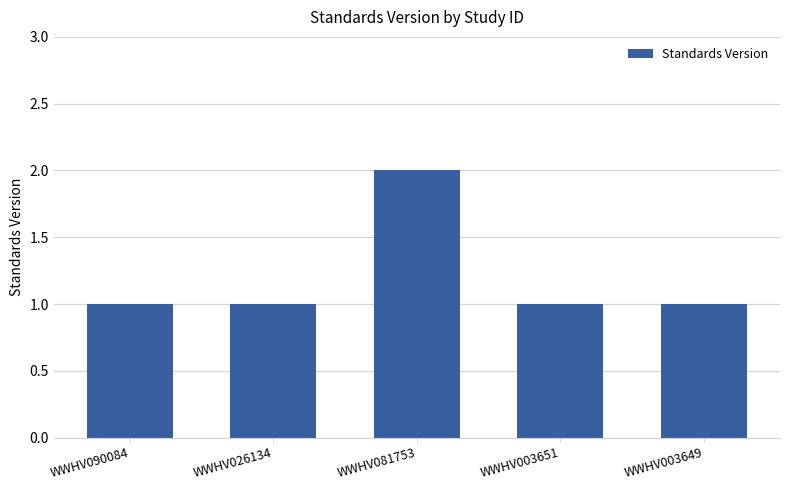

What is the sum of all values?

6